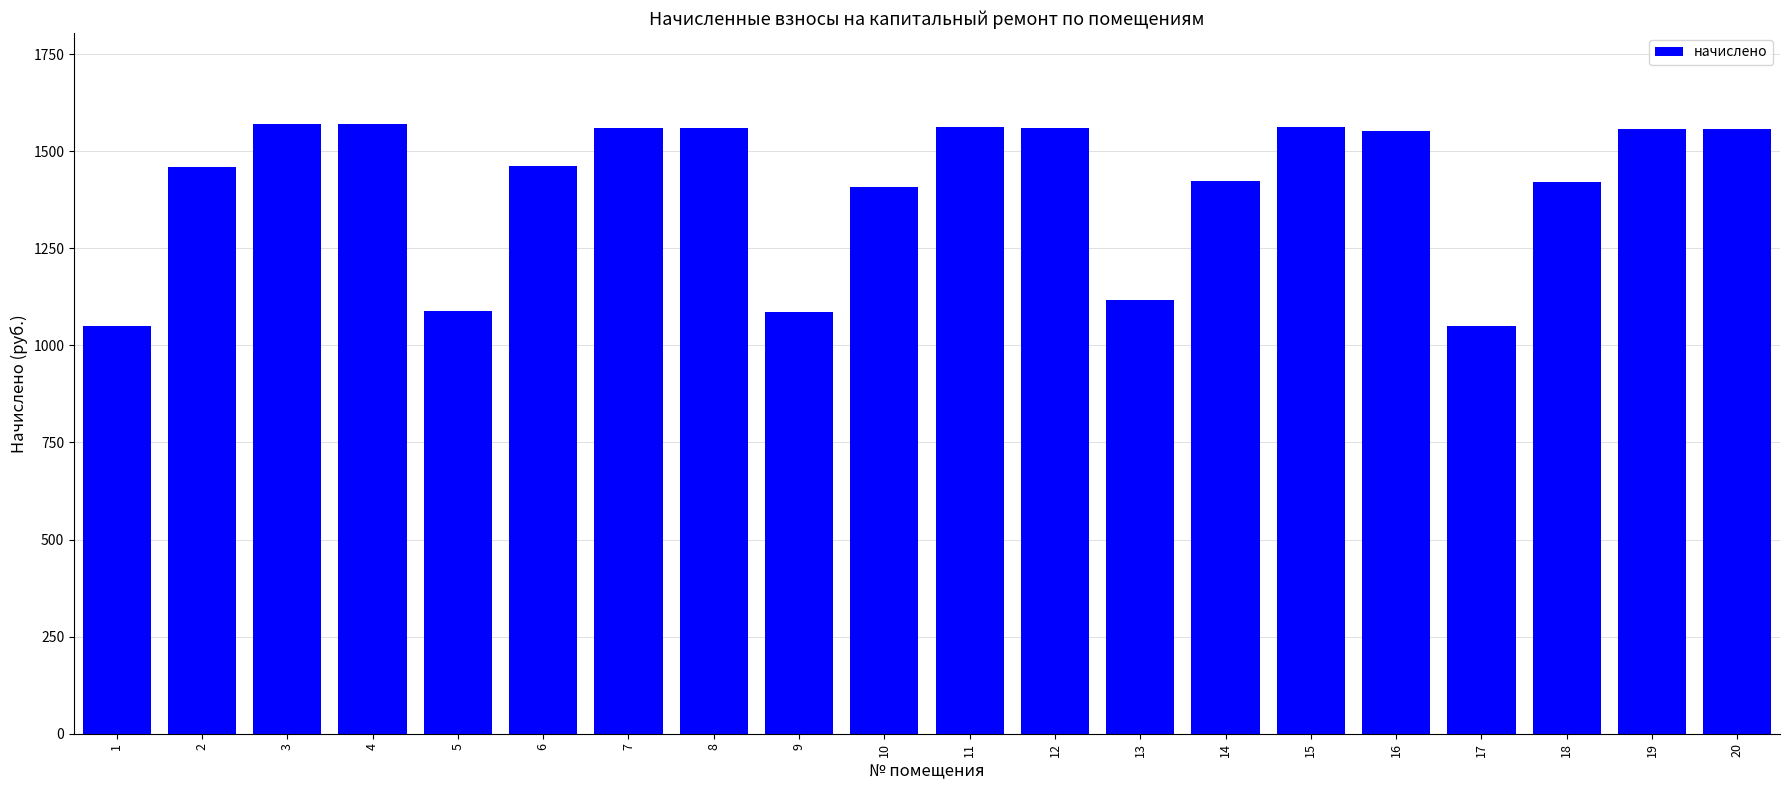

Is it true that the value at 10 is 351.7?

False